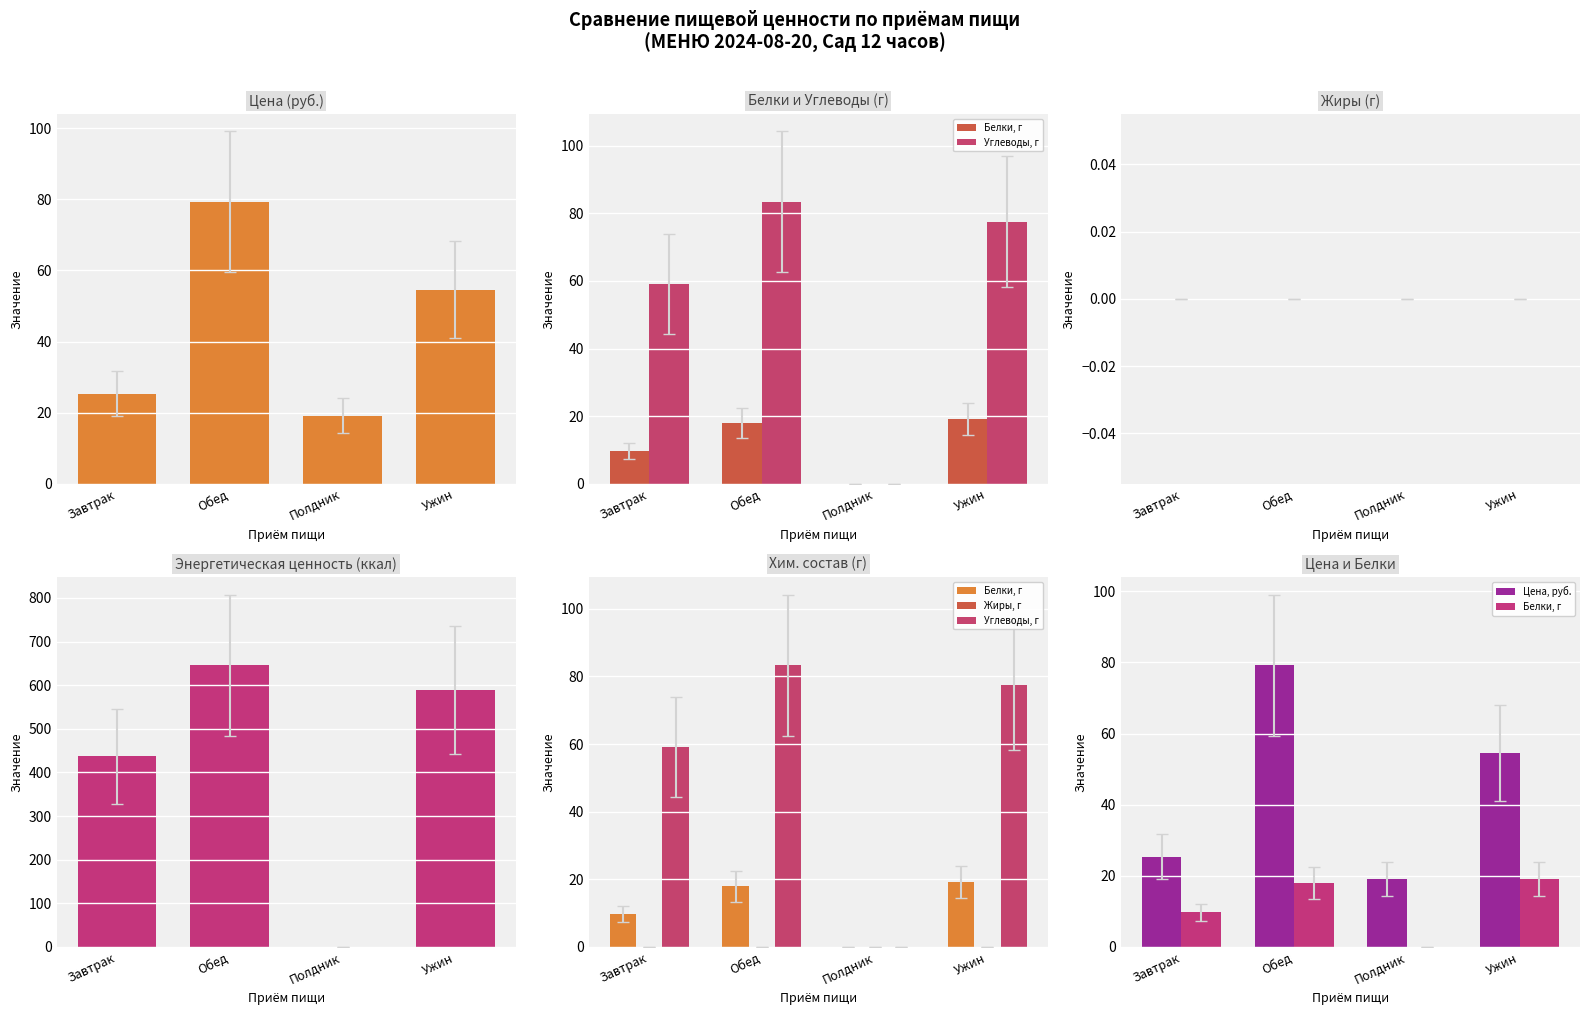

At which category is the sum across all series the highest?

Обед